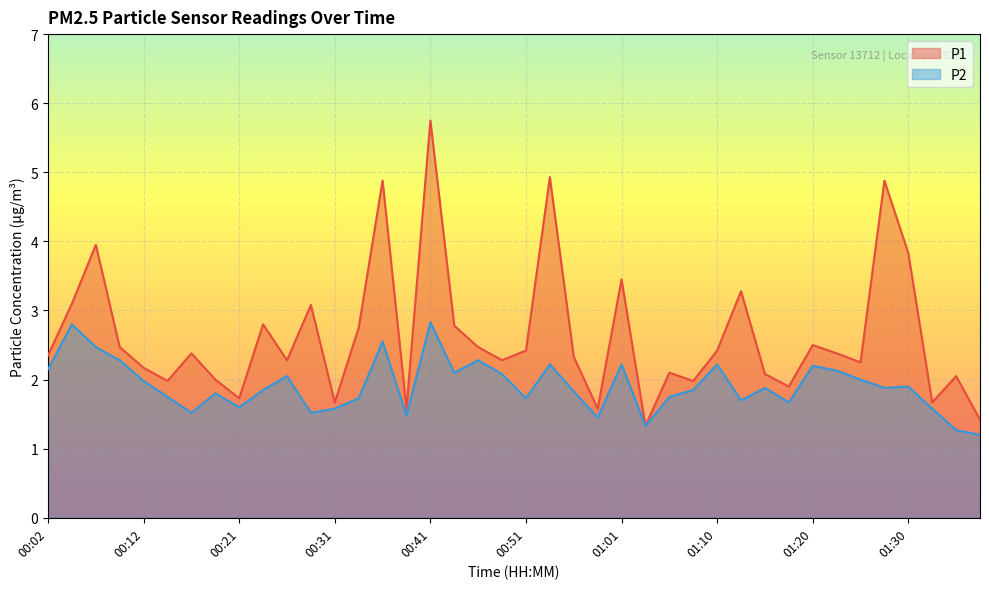

Reading right to left, transcribe all the data shown in this chart.

P1: 1.4	2.0	1.7	3.8	4.9	2.2	2.4	2.5	1.9	2.1	3.3	2.4	2.0	2.1	1.3	3.5	1.6	2.3	4.9	2.4	2.3	2.5	2.8	5.8	1.6	4.9	2.8	1.7	3.1	2.3	2.8	1.7	2.0	2.4	2.0	2.2	2.5	4.0	3.1	2.4
P2: 1.2	1.3	1.6	1.9	1.9	2.0	2.1	2.2	1.7	1.9	1.7	2.2	1.9	1.8	1.3	2.2	1.4	1.8	2.2	1.7	2.1	2.3	2.1	2.8	1.5	2.5	1.7	1.6	1.5	2.0	1.9	1.6	1.8	1.5	1.8	2.0	2.3	2.5	2.8	2.1